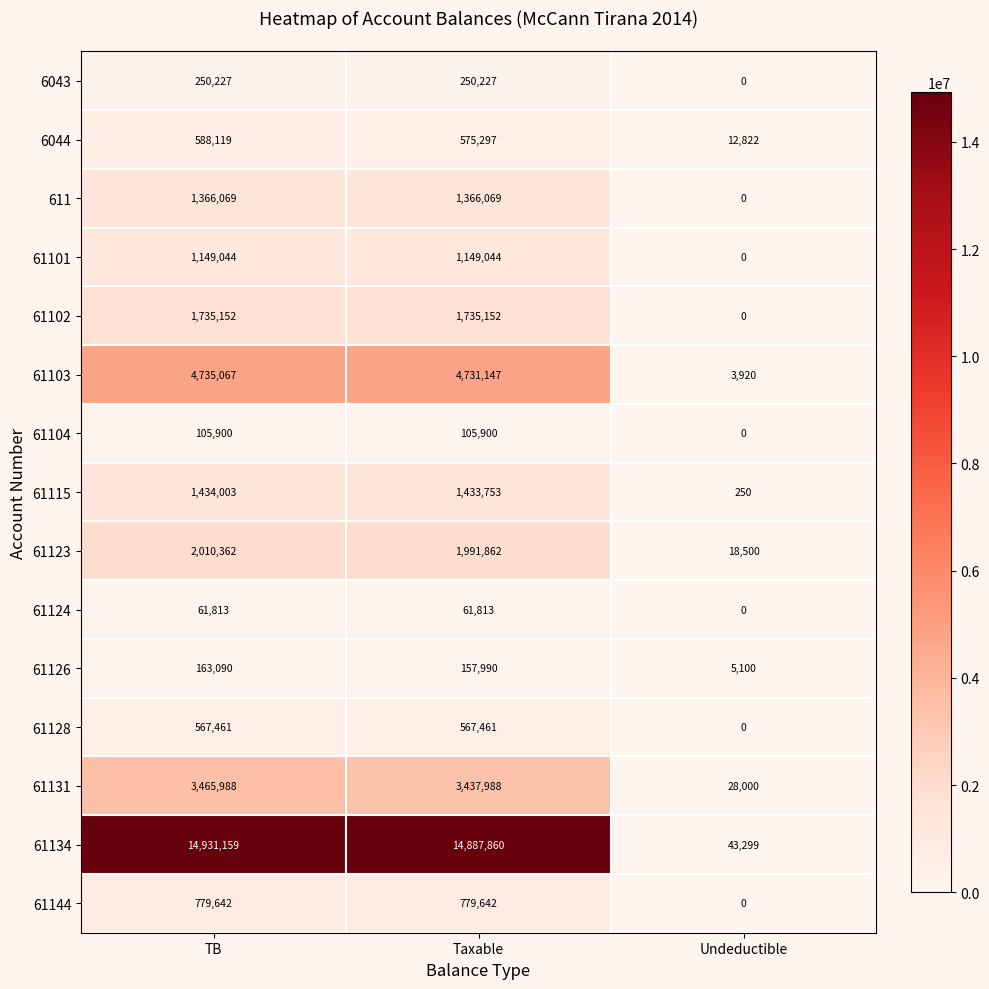

What value does the 6044 series have at Taxable?

575297